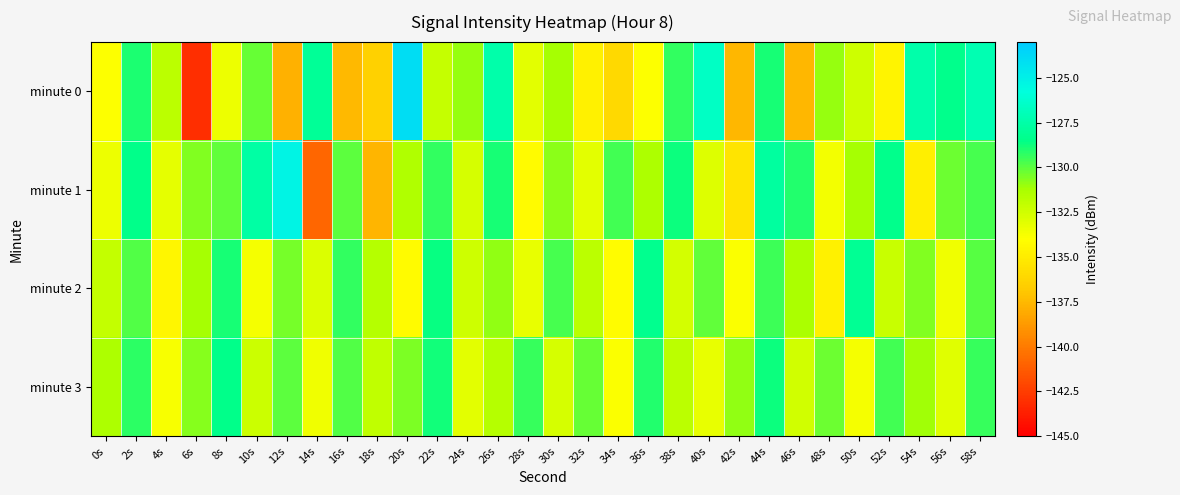

Reading left to right, list all the values displayed in this chart.

minute 0: 0s=-133.9	2s=-129.0	4s=-131.8	6s=-143.0	8s=-133.4	10s=-130.2	12s=-137.8	14s=-128.0	16s=-137.5	18s=-136.4	20s=-124.0	22s=-132.2	24s=-131.0	26s=-127.5	28s=-133.1	30s=-131.2	32s=-134.8	34s=-136.0	36s=-134.0	38s=-129.3	40s=-126.6	42s=-137.6	44s=-128.9	46s=-137.6	48s=-131.0	50s=-132.4	52s=-134.5	54s=-127.5	56s=-128.4	58s=-127.2
minute 1: 0s=-133.5	2s=-128.5	4s=-133.2	6s=-130.6	8s=-130.1	10s=-127.6	12s=-125.2	14s=-140.8	16s=-130.0	18s=-137.7	20s=-131.5	22s=-129.3	24s=-132.7	26s=-128.9	28s=-134.2	30s=-130.8	32s=-133.1	34s=-129.6	36s=-131.4	38s=-128.7	40s=-132.9	42s=-135.4	44s=-127.8	46s=-129.1	48s=-133.6	50s=-131.2	52s=-128.4	54s=-134.8	56s=-130.3	58s=-129.7
minute 2: 0s=-132.1	2s=-129.8	4s=-134.5	6s=-131.2	8s=-128.9	10s=-133.7	12s=-130.4	14s=-132.8	16s=-129.3	18s=-131.6	20s=-134.2	22s=-128.6	24s=-132.4	26s=-130.9	28s=-133.3	30s=-129.7	32s=-131.8	34s=-134.1	36s=-128.3	38s=-132.6	40s=-130.1	42s=-133.9	44s=-129.5	46s=-131.3	48s=-134.7	50s=-128.1	52s=-132.2	54s=-130.6	56s=-133.5	58s=-129.9
minute 3: 0s=-131.4	2s=-129.2	4s=-133.8	6s=-130.7	8s=-128.5	10s=-132.3	12s=-130.0	14s=-133.5	16s=-129.8	18s=-132.0	20s=-130.5	22s=-128.8	24s=-133.1	26s=-131.6	28s=-129.4	30s=-132.7	32s=-130.2	34s=-133.9	36s=-129.1	38s=-131.8	40s=-133.3	42s=-130.9	44s=-128.7	46s=-132.5	48s=-130.3	50s=-133.7	52s=-129.6	54s=-131.1	56s=-133.0	58s=-129.4